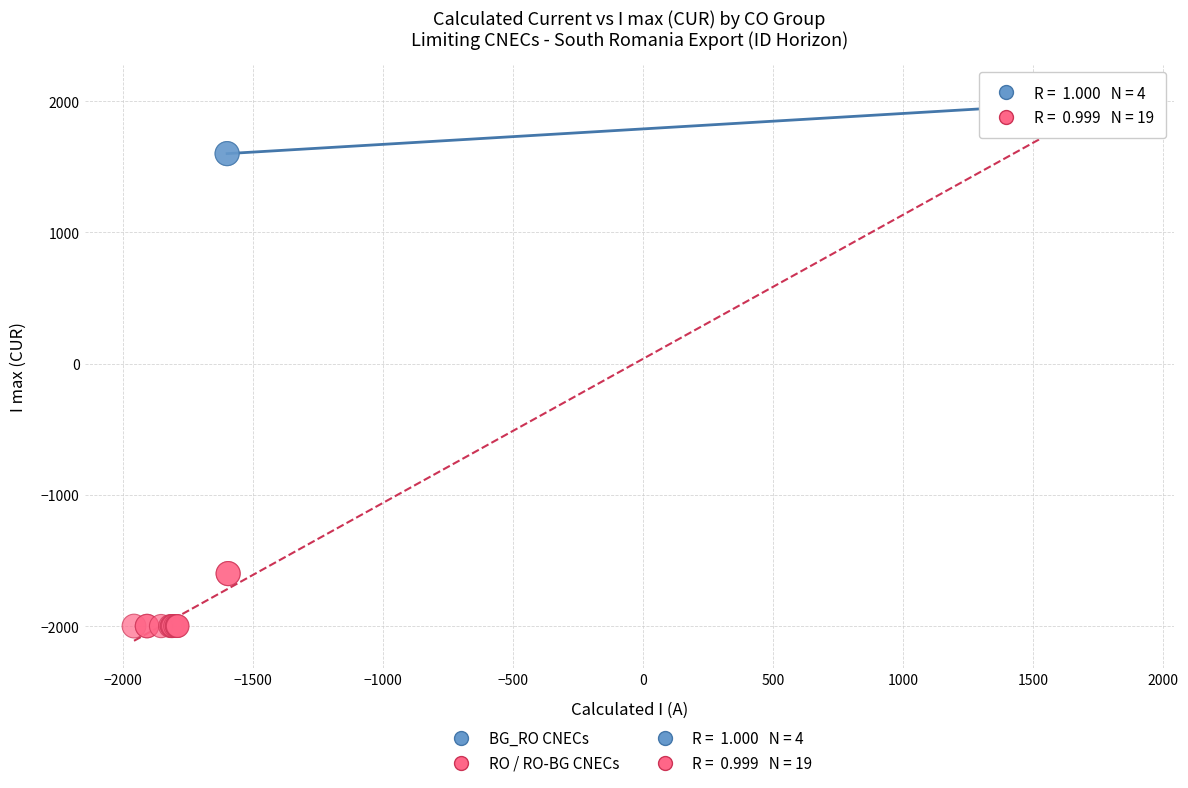

Which series contains the lowest Y value?

RO / RO-BG CNECs